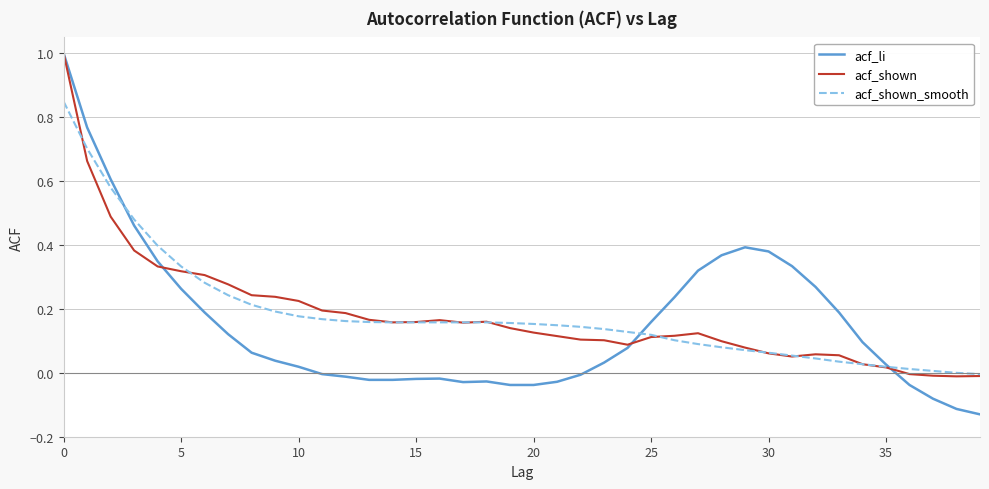

What is the maximum value shown in the chart?

1.0